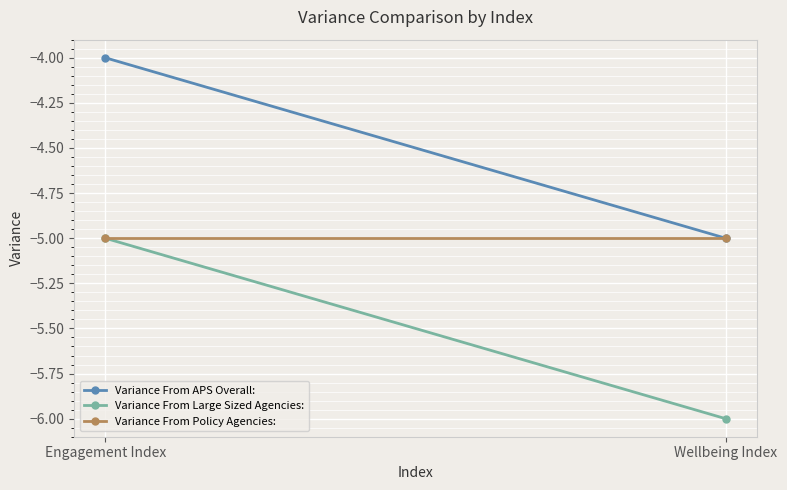

Which category has the highest value in the Variance From Policy Agencies: series?

Engagement Index